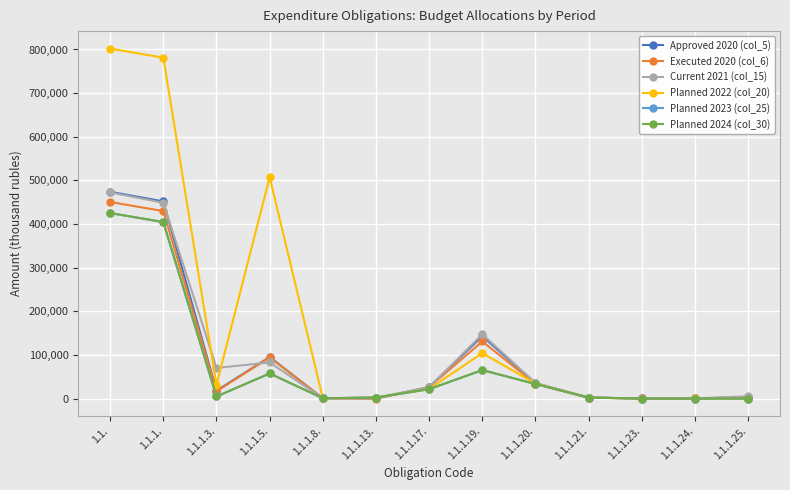

What is the average value of the Approved 2020 (col_5) series?

96043.7